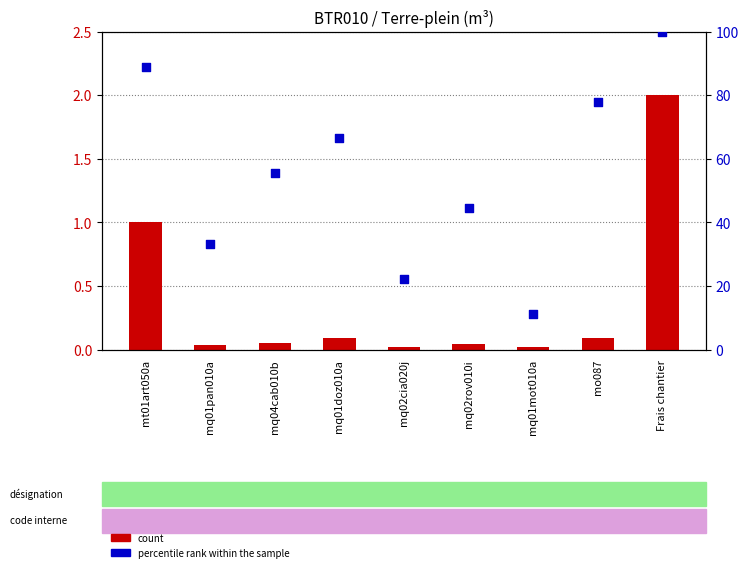

Which series has the widest spread of Y values?

percentile rank within the sample